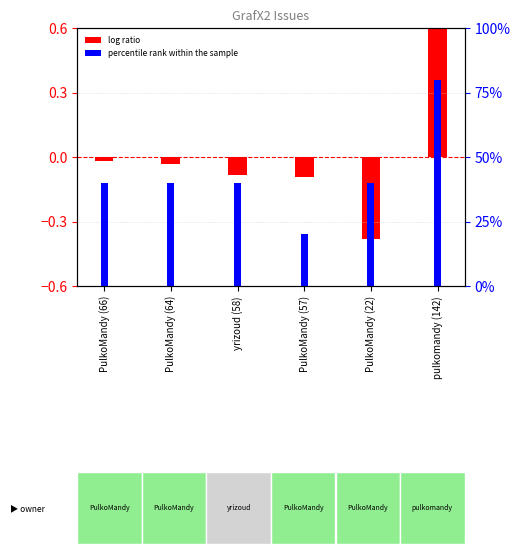

Which series has the largest total across all categories?

percentile rank (version)